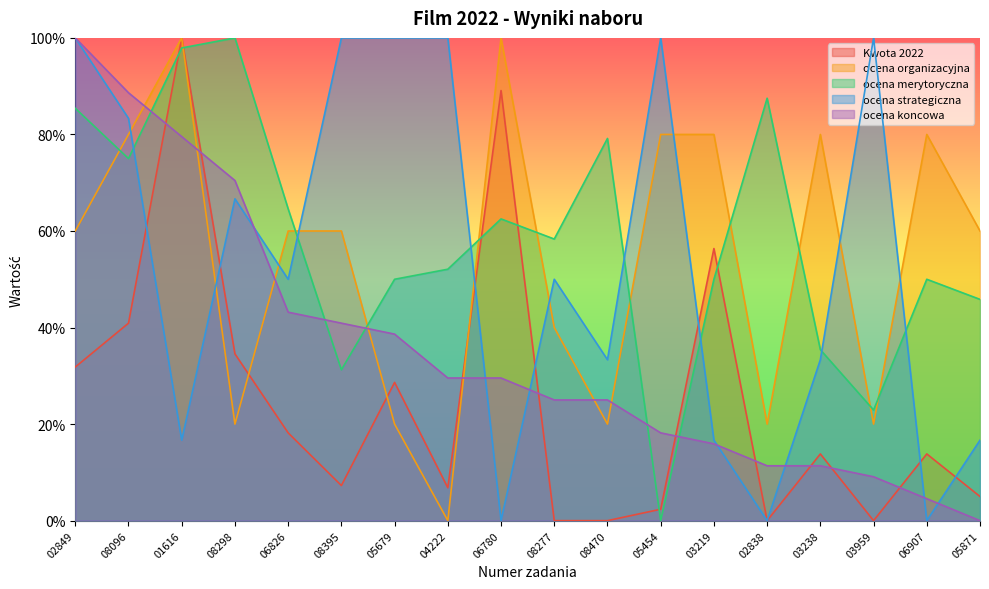

Rank the categories by ocena organizacyjna value from lowest to highest.

04222, 08298, 05679, 08470, 02838, 03959, 08277, 02849, 06826, 08395, 05871, 08096, 05454, 03219, 03238, 06907, 01616, 06780